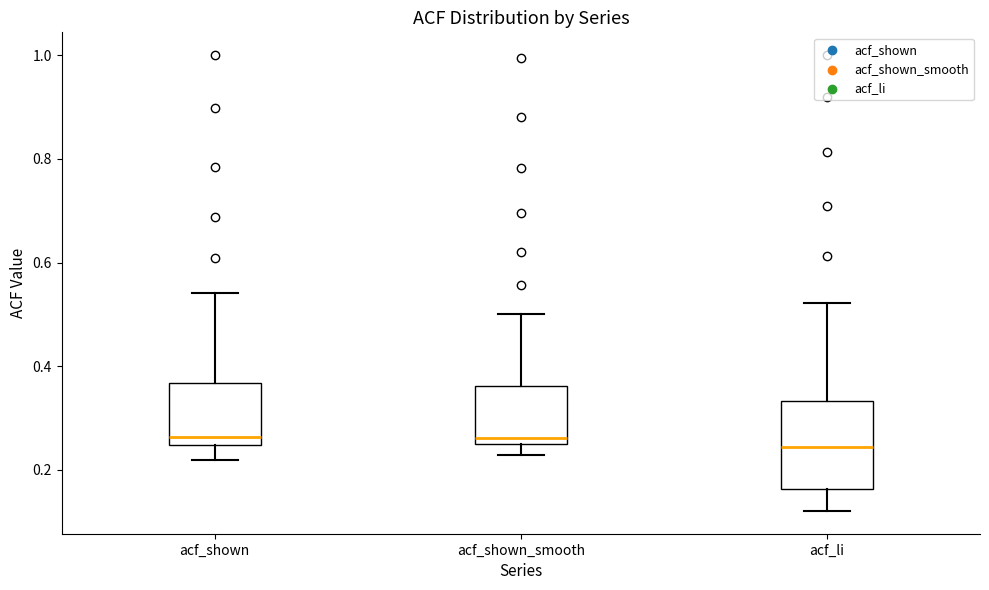

Where does the upper whisker of the box for acf_shown_smooth end on the y-axis? The values are not printed on the chart, so give them approximately, as read against the axis.

0.50